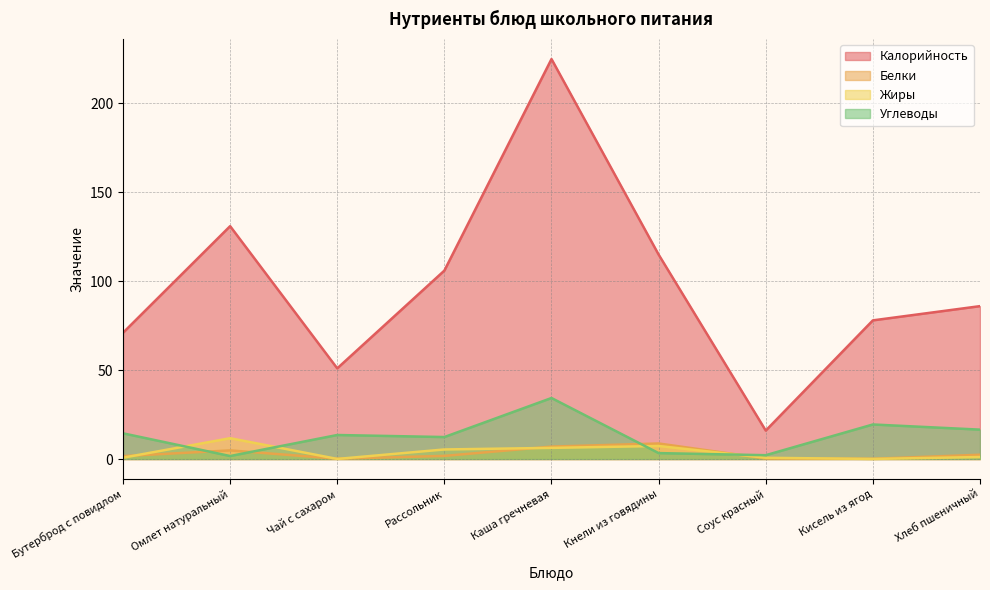

Which series has the widest spread of values?

Калорийность